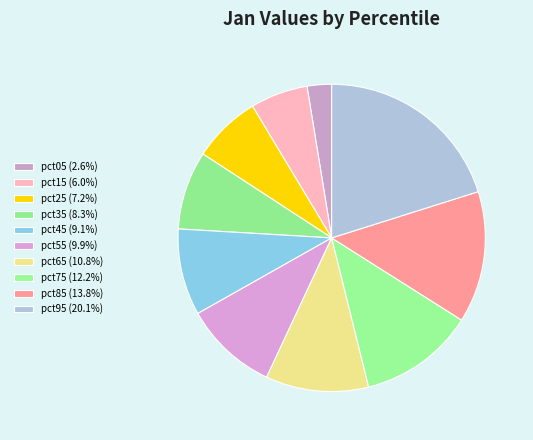

True or false: pct65 accounts for 18% of the total.

False